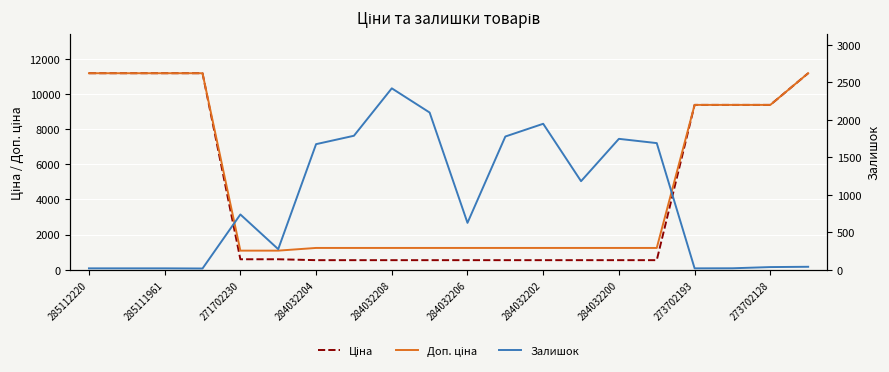

What is the difference between the maximum and minimum values in the Залишок series?

2404.0